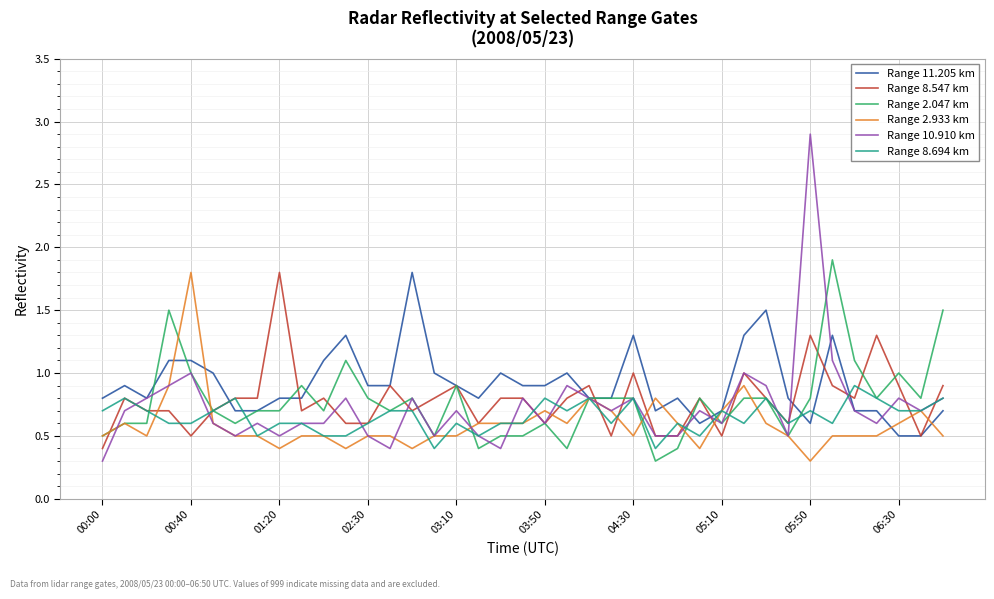

What is the smallest value displayed?

0.3